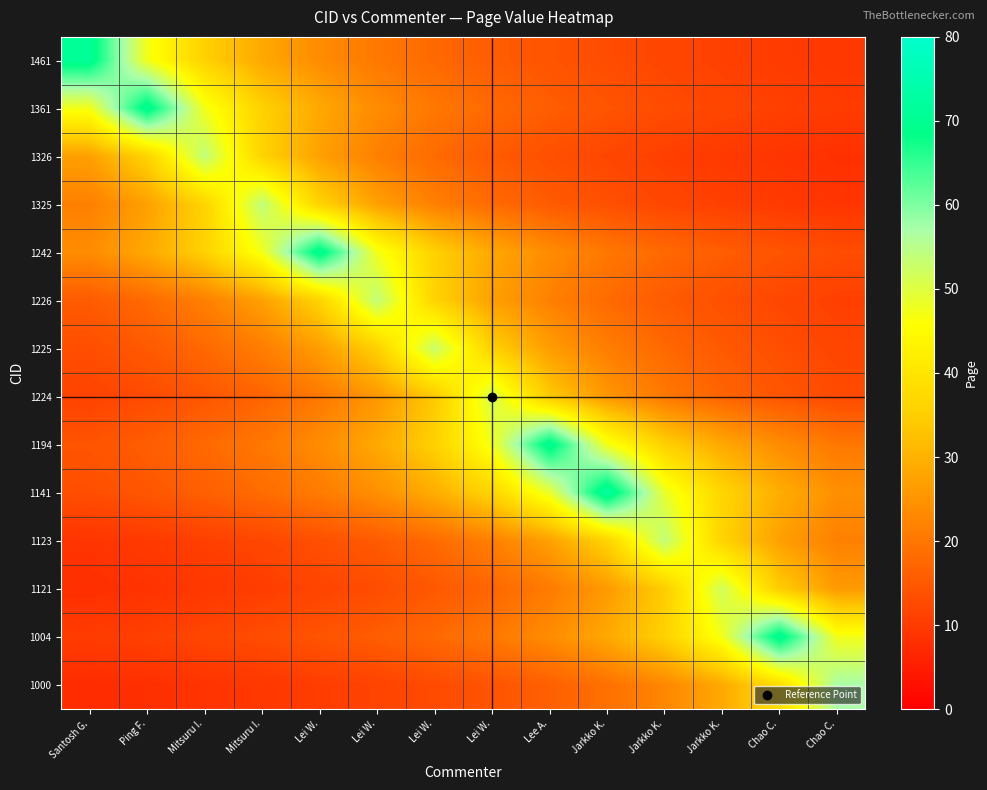

Which label corresponds to the largest value in the chart?

Jarkko K.